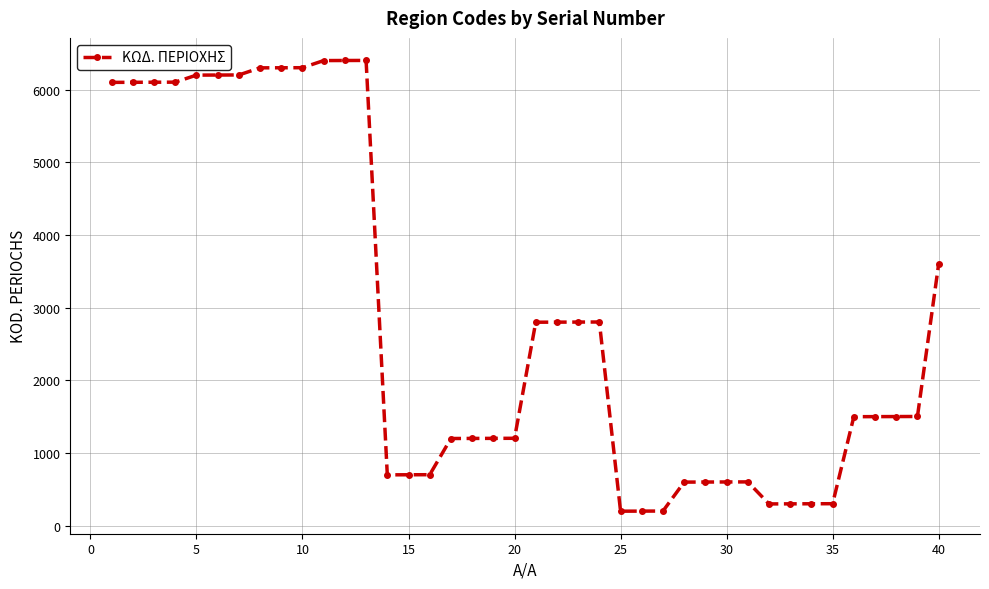

How many values are below 1503?

20